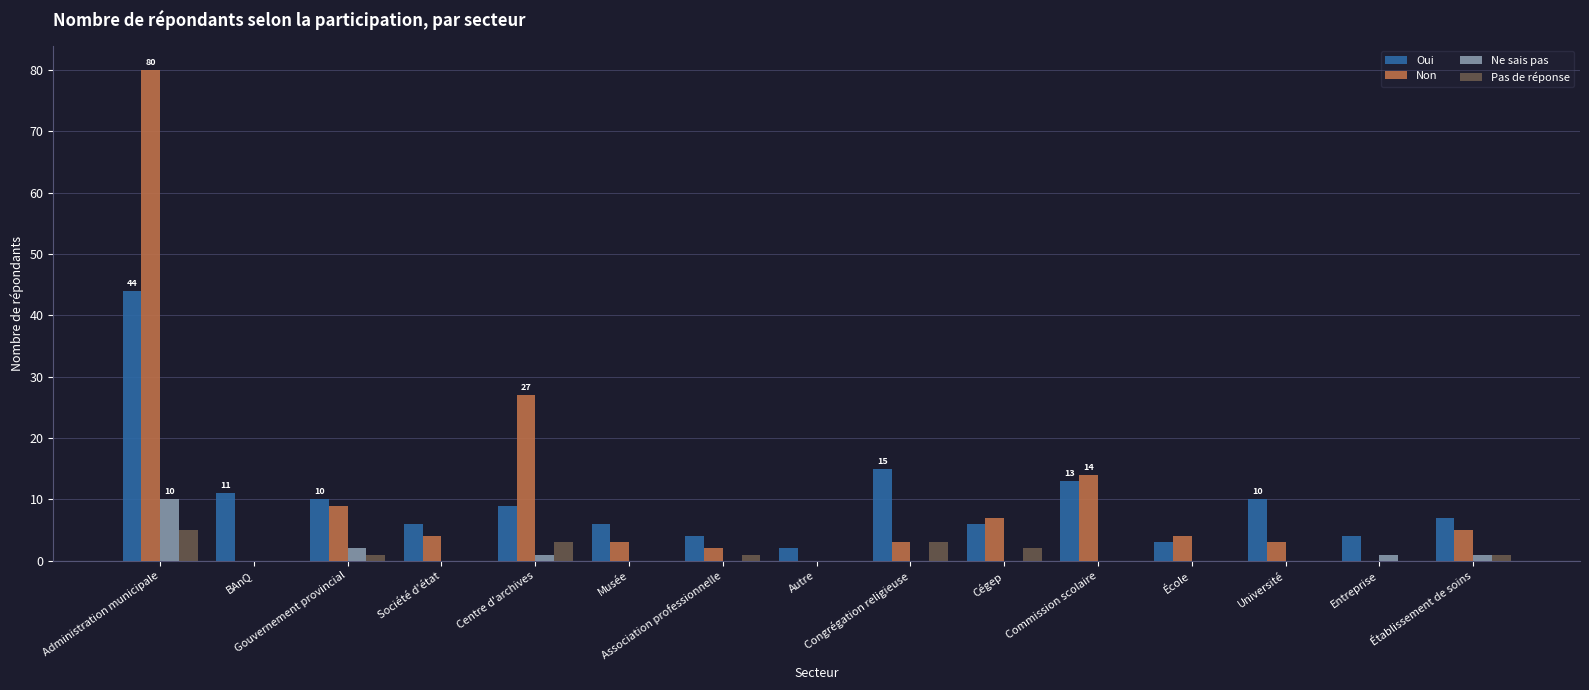

What is the sum of all Oui values?

150